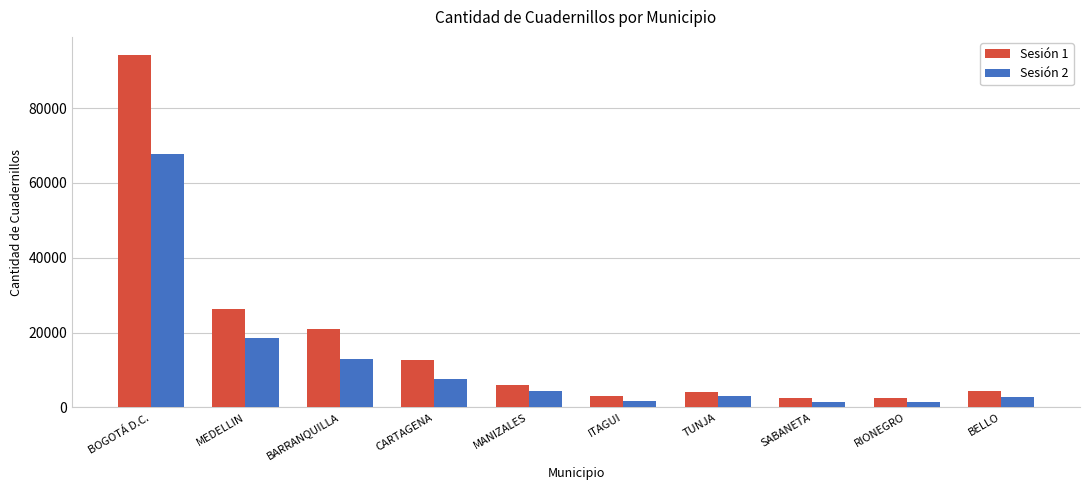

Rank the series by their average value, from highest to lowest.

Sesión 1, Sesión 2